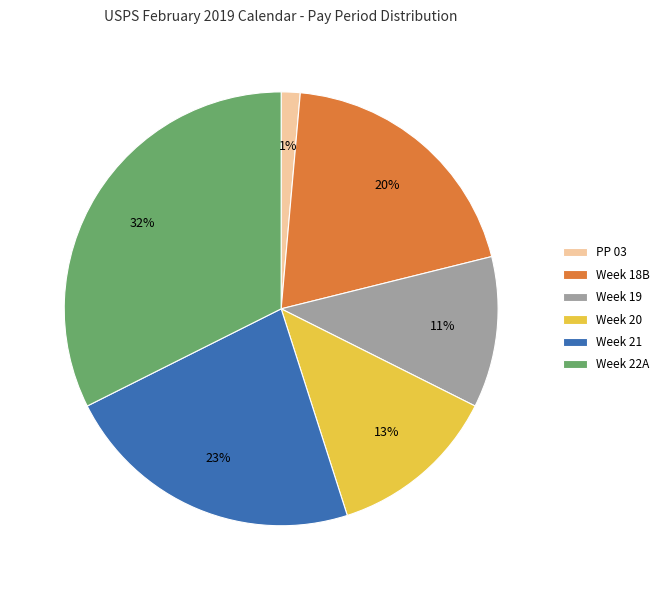

To the nearest percent, what is the combined percentage of Week 22A and Week 21?

55%